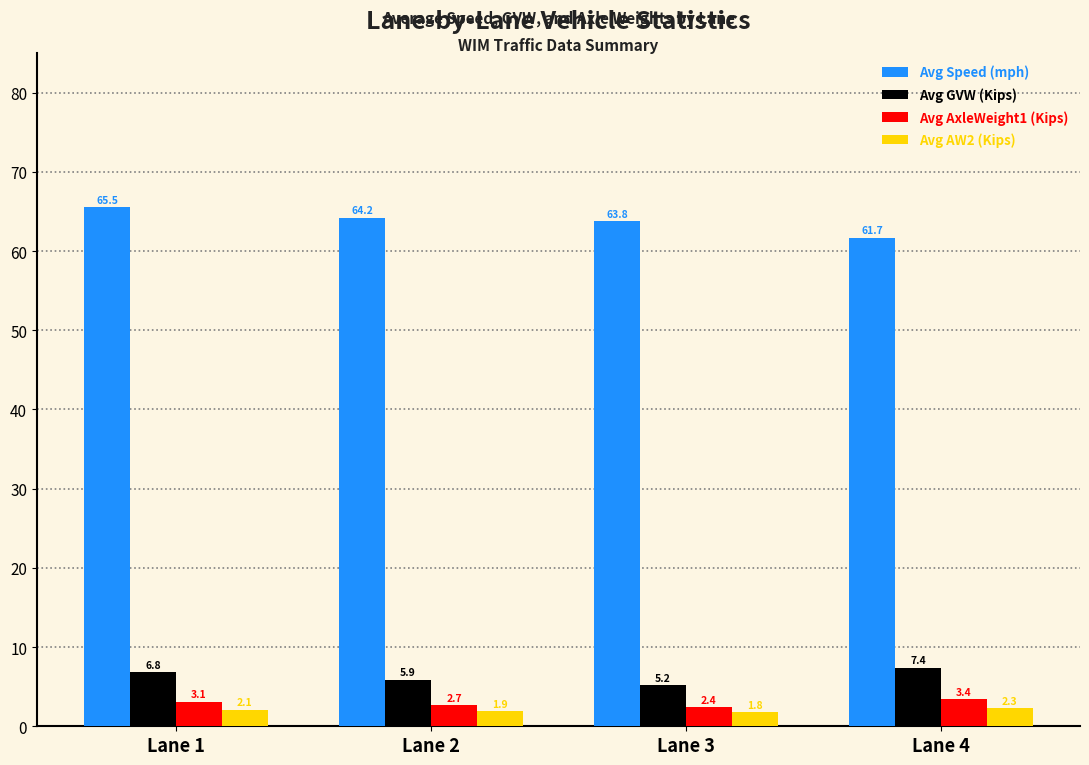

Is the value of Avg GVW (Kips) at Lane 3 greater than the value of Avg AW2 (Kips) at Lane 1?

Yes